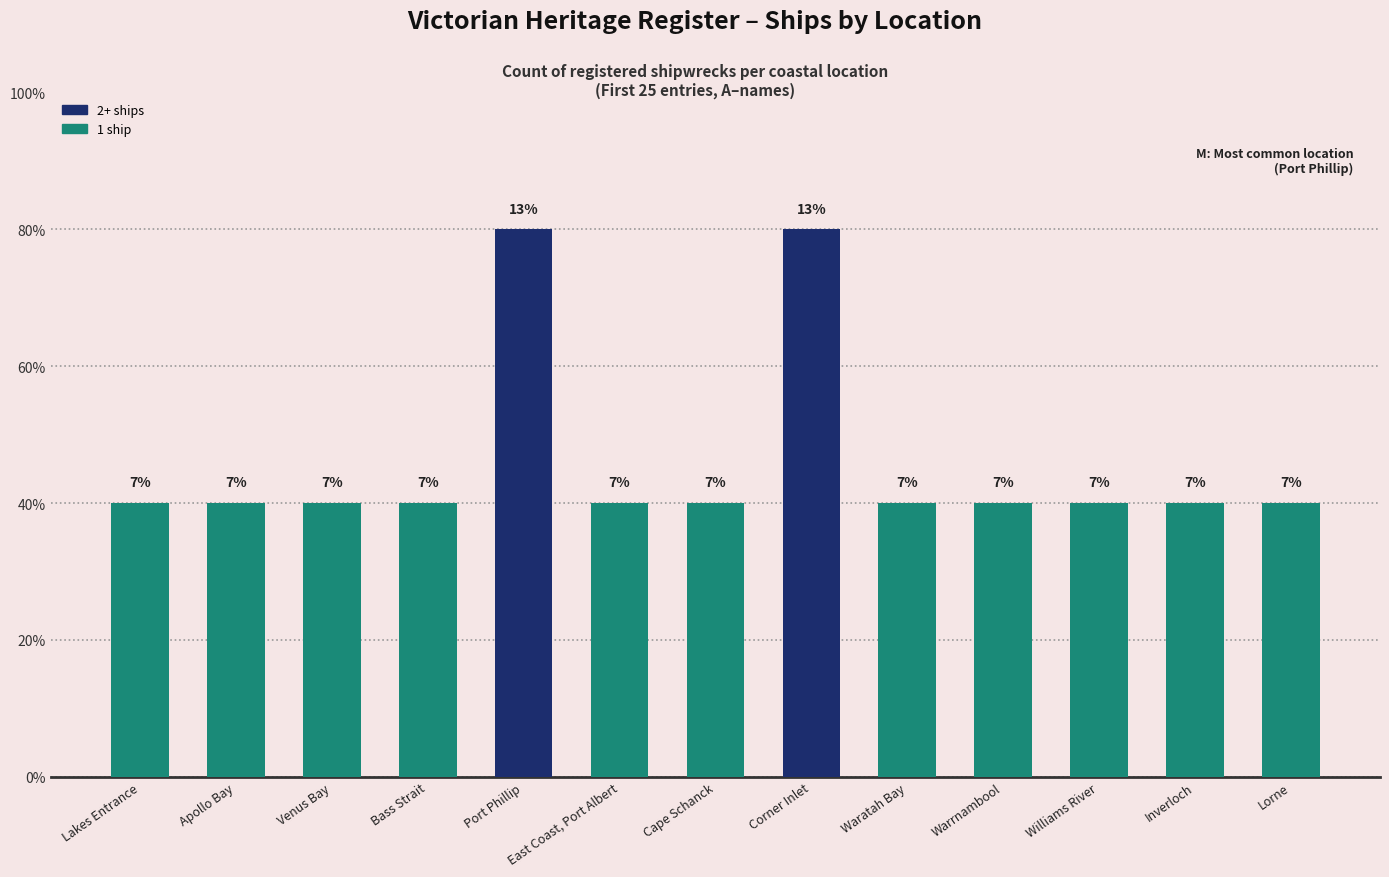

What is the greatest value displayed?

2